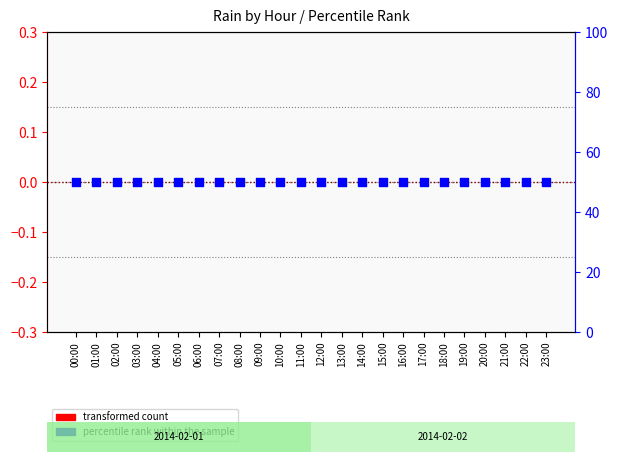

At which category is the sum across all series the highest?

00:00